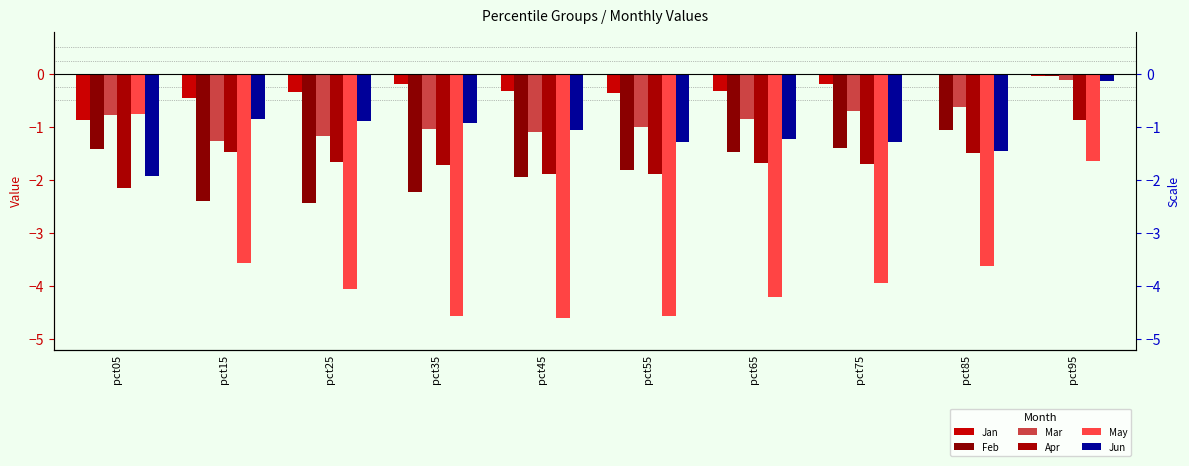

At which category is the sum across all series the highest?

pct95